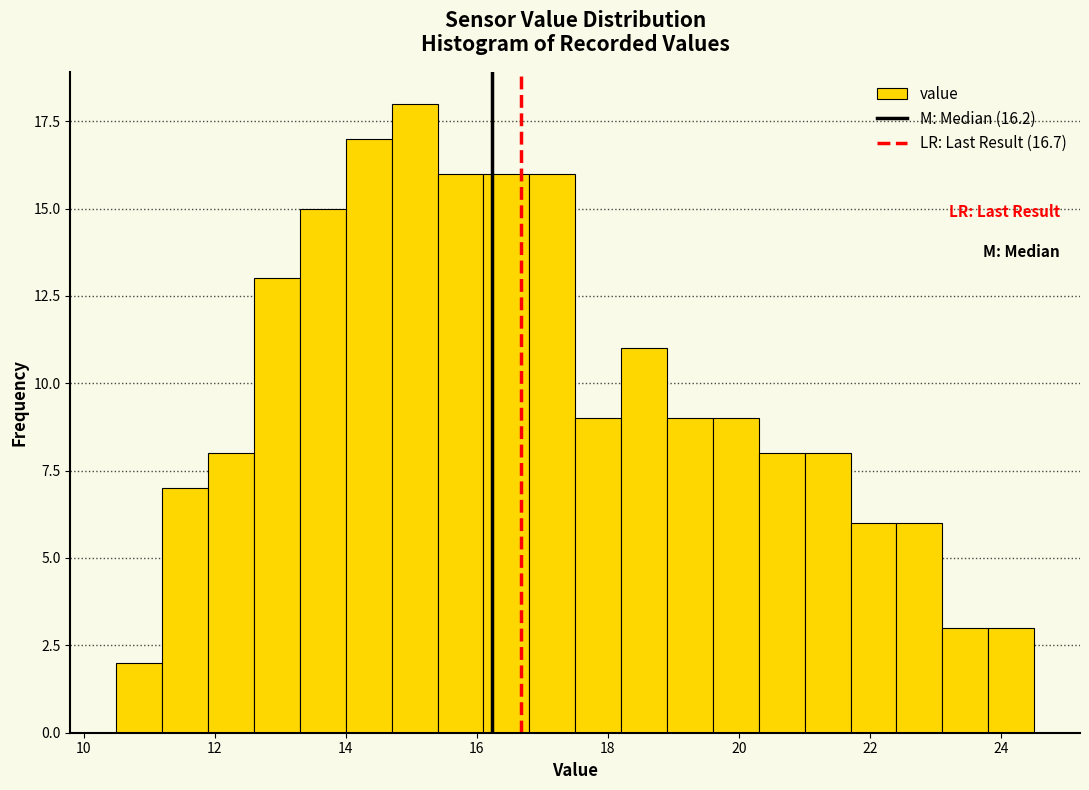

Read against the x-axis, roughly where is the centre of the tallest bar?

15.0